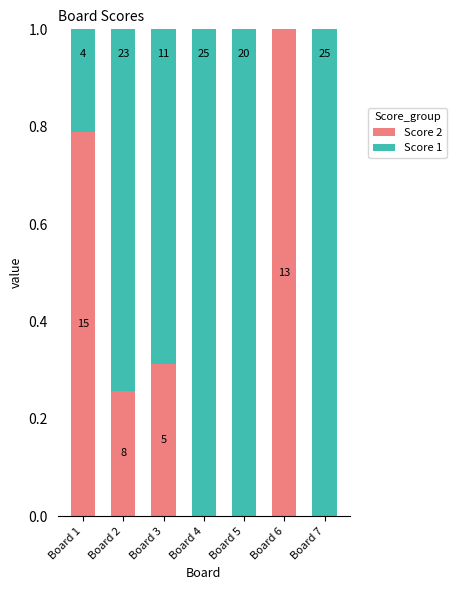

Are the bars grouped side by side (vs. stacked)?

No